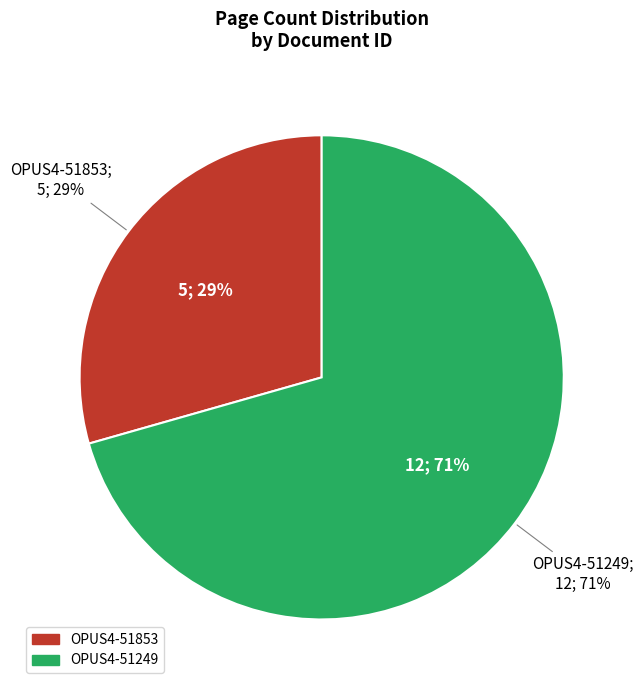

Is the sum of OPUS4-51853 and OPUS4-51249 greater than half?

Yes